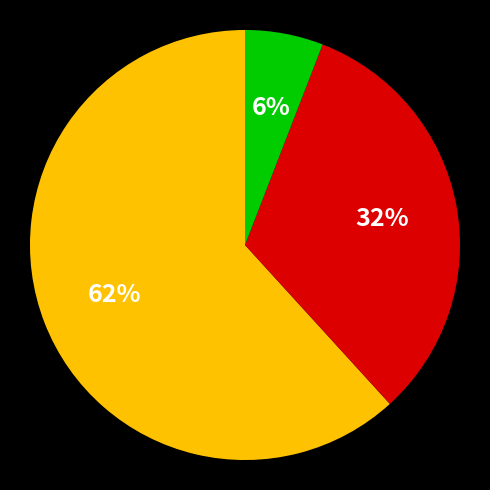

To the nearest percent, what is the average slice percentage?

33%